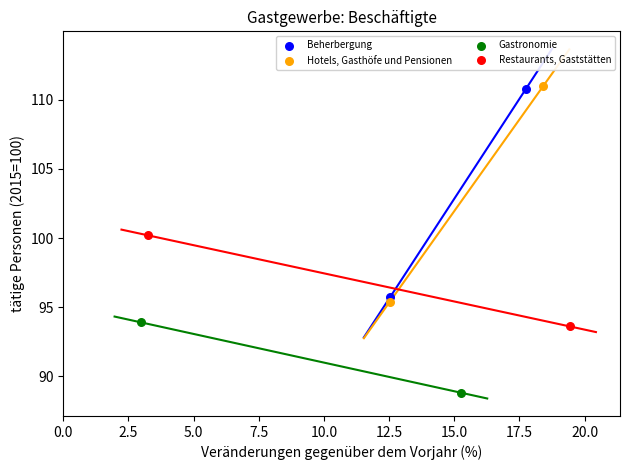

Which series has the largest Y range (max minus min)?

Hotels, Gasthöfe und Pensionen